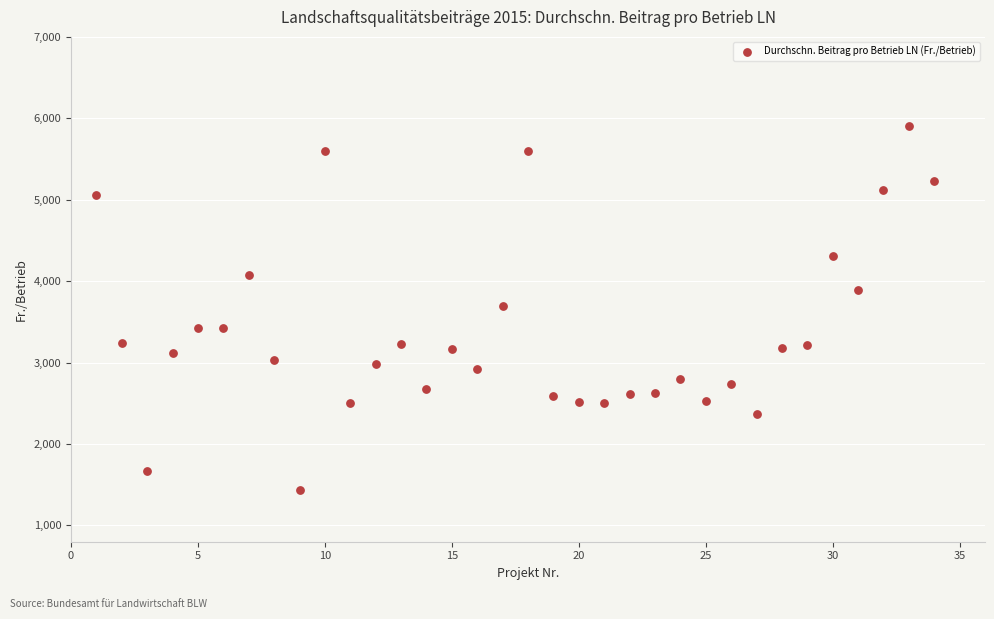

What is the range of Y values (max minus min)?

4465